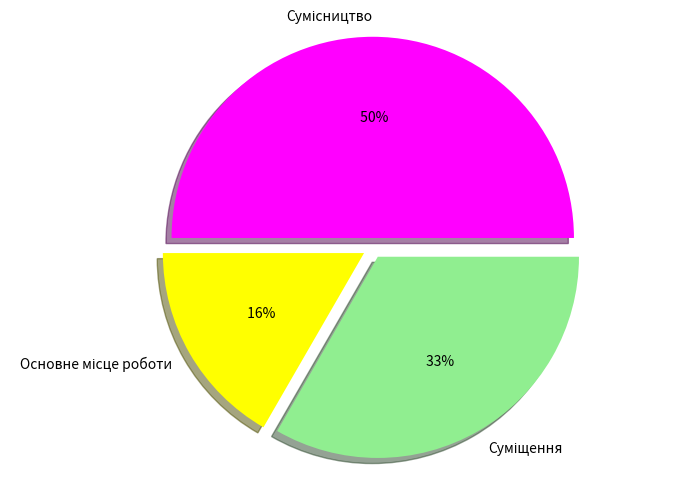

Is it true that Суміщення is 38% of the pie?

False